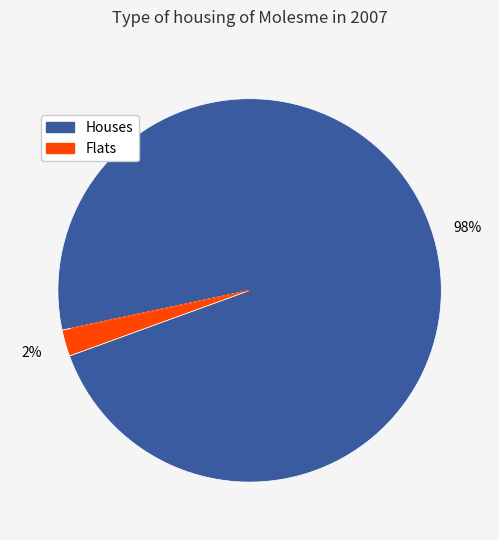

Is there any slice that represents more than half of the pie?

Yes